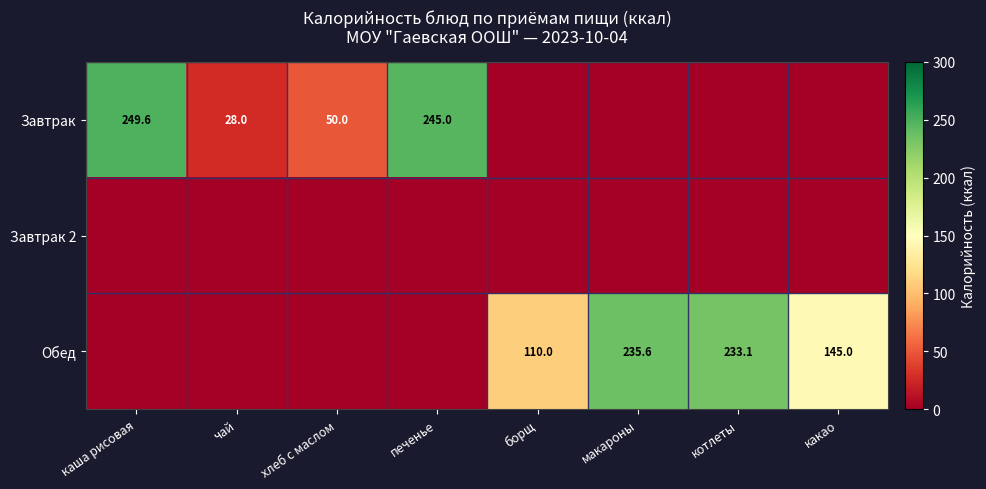

True or false: Обед has a value of 48.5 at борщ.

False